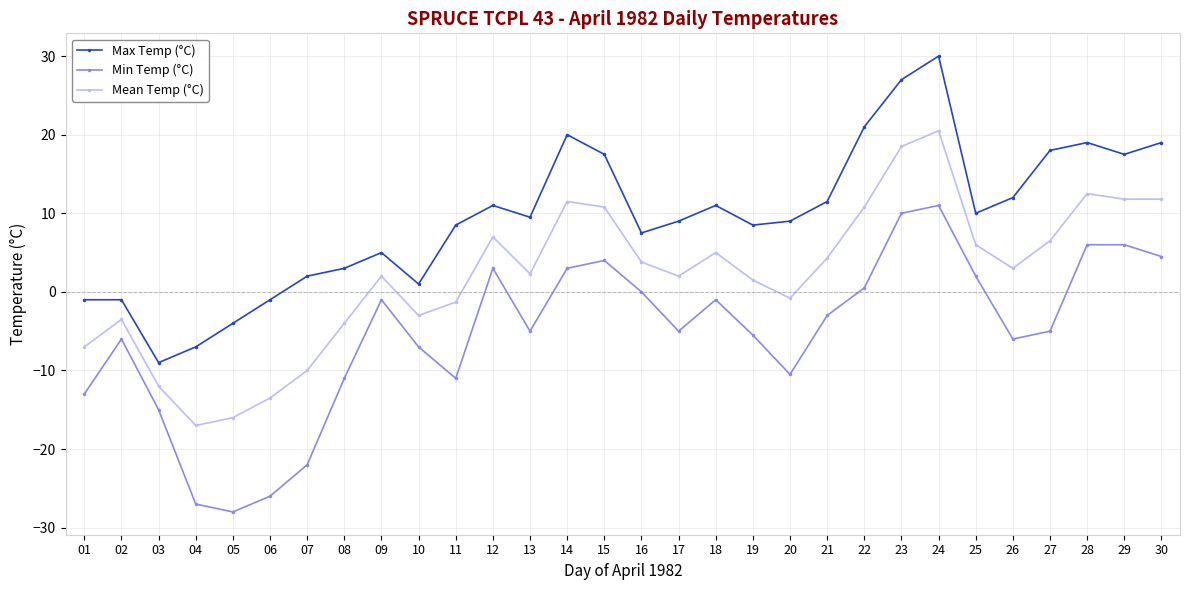

What is the value of the Min Temp (°C) point at the 12th from the left?

3.0